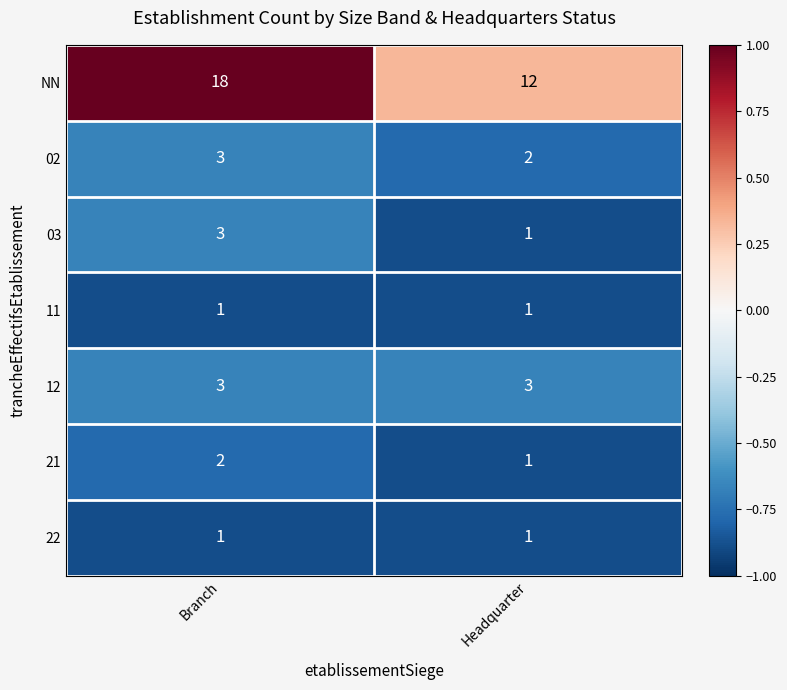

Which label corresponds to the largest value in the chart?

Branch